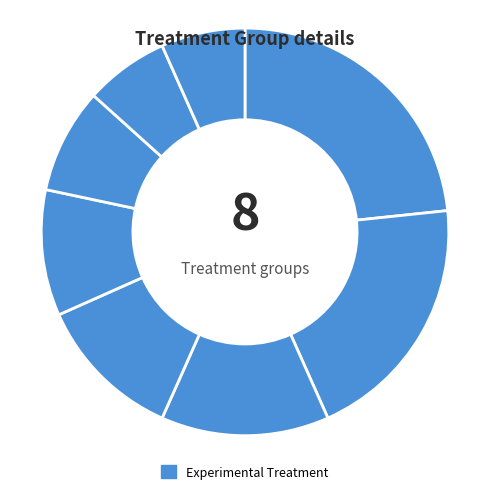

How many slices are in this pie chart?

8